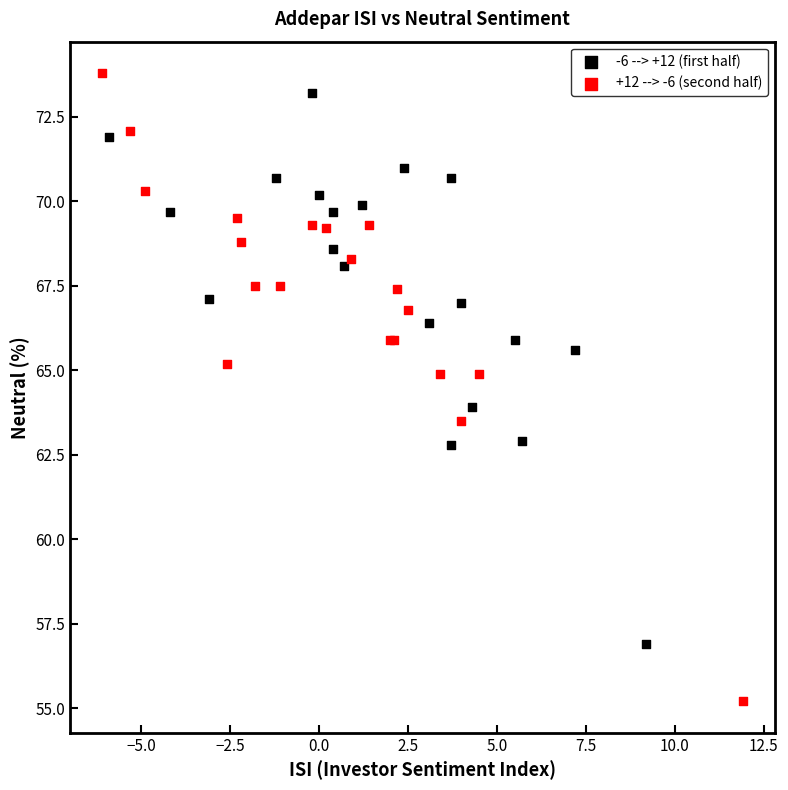

Which series reaches the minimum Y coordinate?

+12 --> -6 (second half)